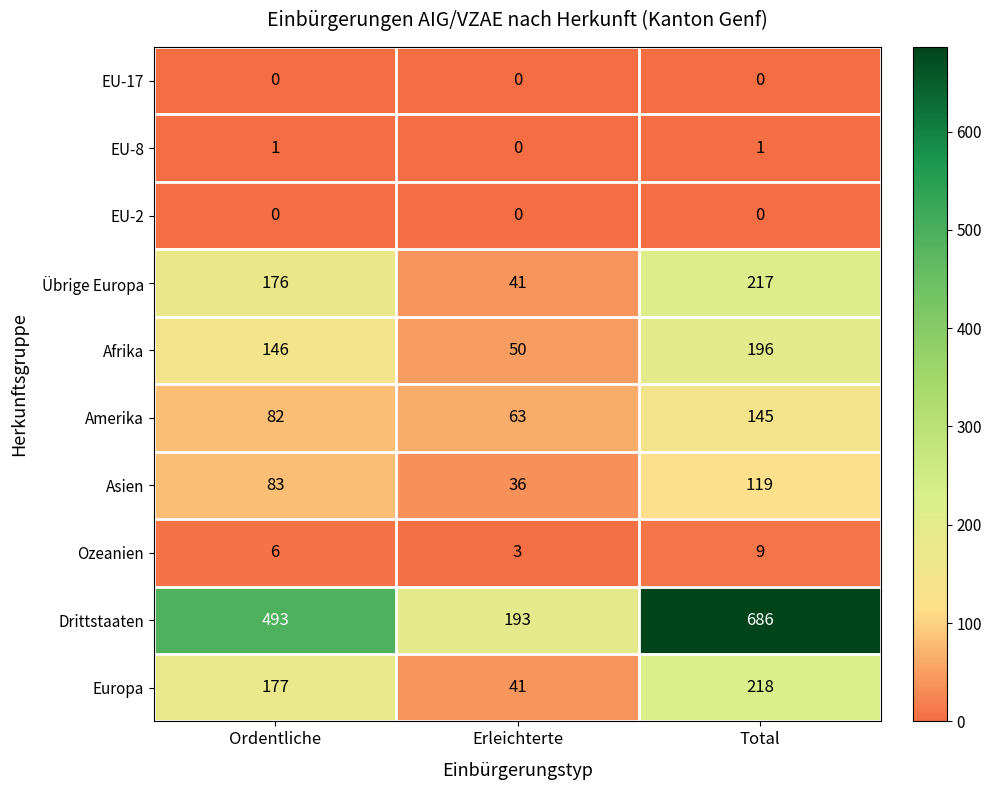

Which category has the highest value in the Amerika series?

Total